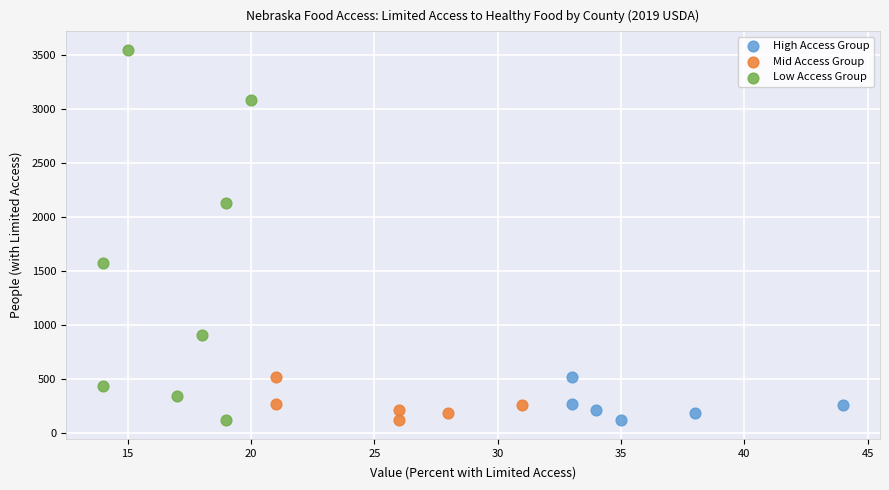

What are all the series names shown in the legend?

High Access Group, Mid Access Group, Low Access Group